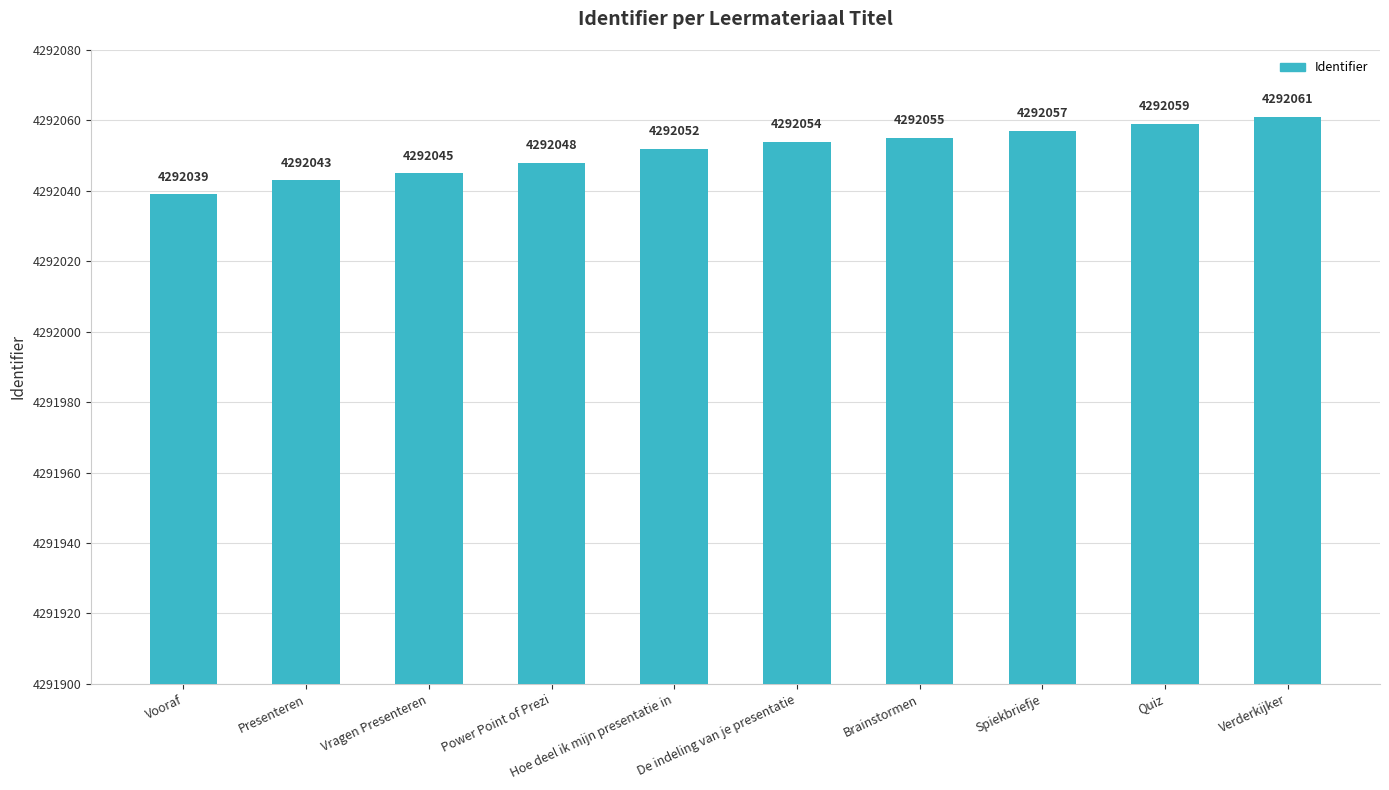

Reading left to right, what are all the values shown in this chart?

Vooraf=4292039	Presenteren=4292043	Vragen Presenteren=4292045	Power Point of Prezi=4292048	Hoe deel ik mijn presentatie in=4292052	De indeling van je presentatie=4292054	Brainstormen=4292055	Spiekbriefje=4292057	Quiz=4292059	Verderkijker=4292061